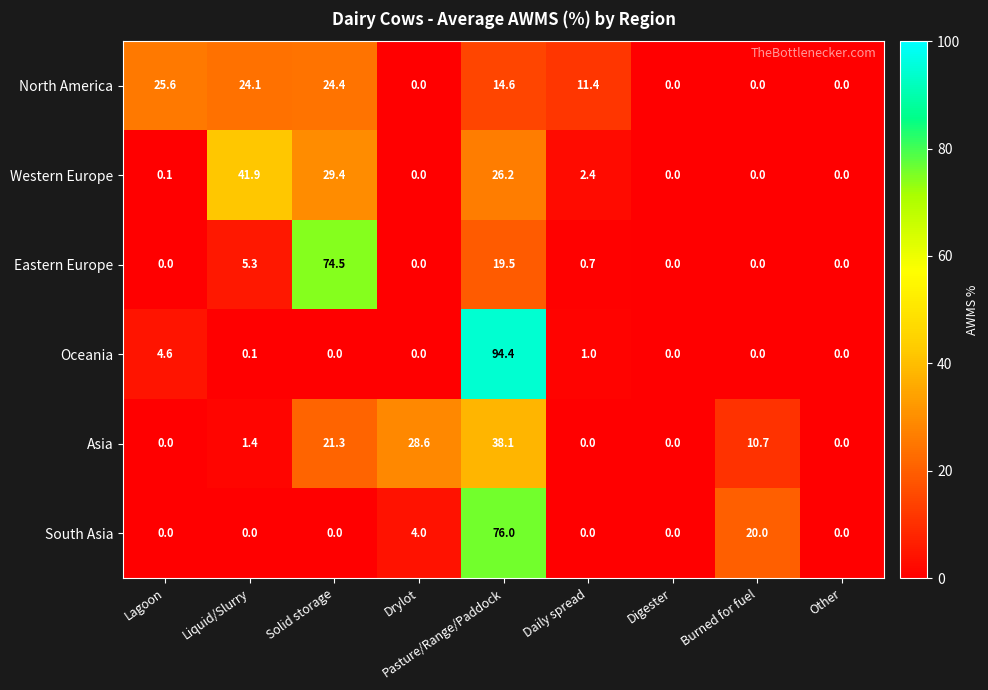

At which category is the sum across all series the highest?

Pasture/Range/Paddock